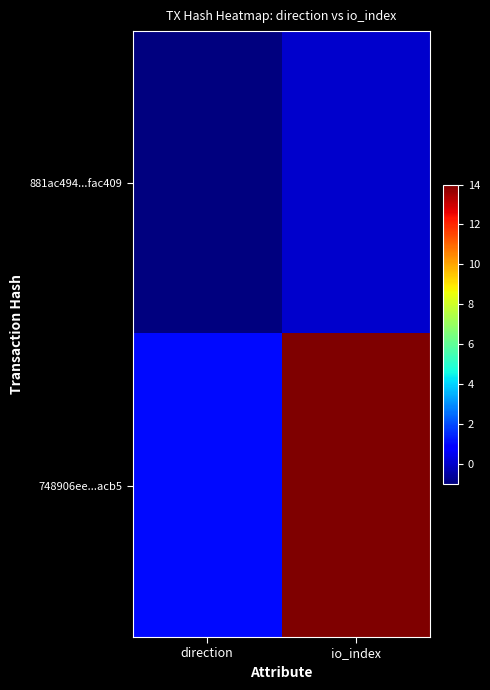

Rank the series at direction from highest to lowest value.

748906ee...acb5, 881ac494...fac409